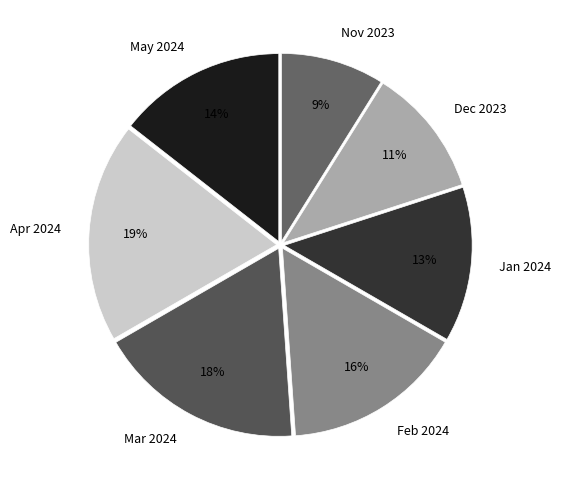

What percentage is the Apr 2024 slice, to the nearest percent?

19%